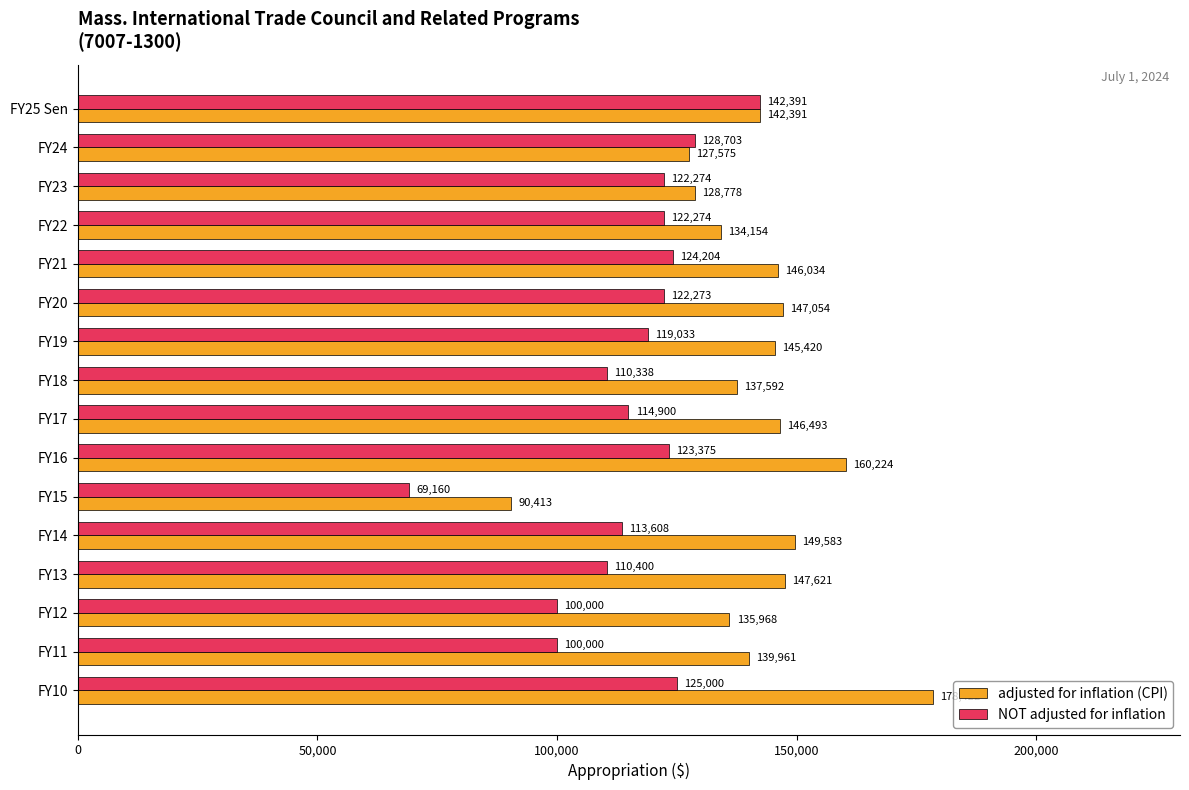

How many data points does each series have?

16